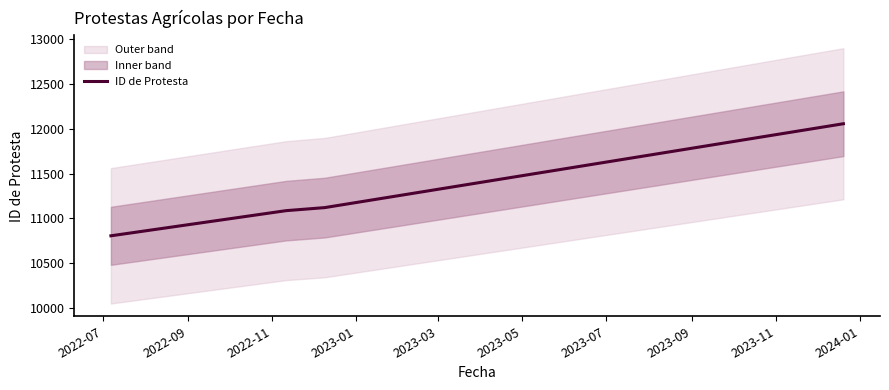

True or false: ID de Protesta has more than 1 interior local peaks.

False